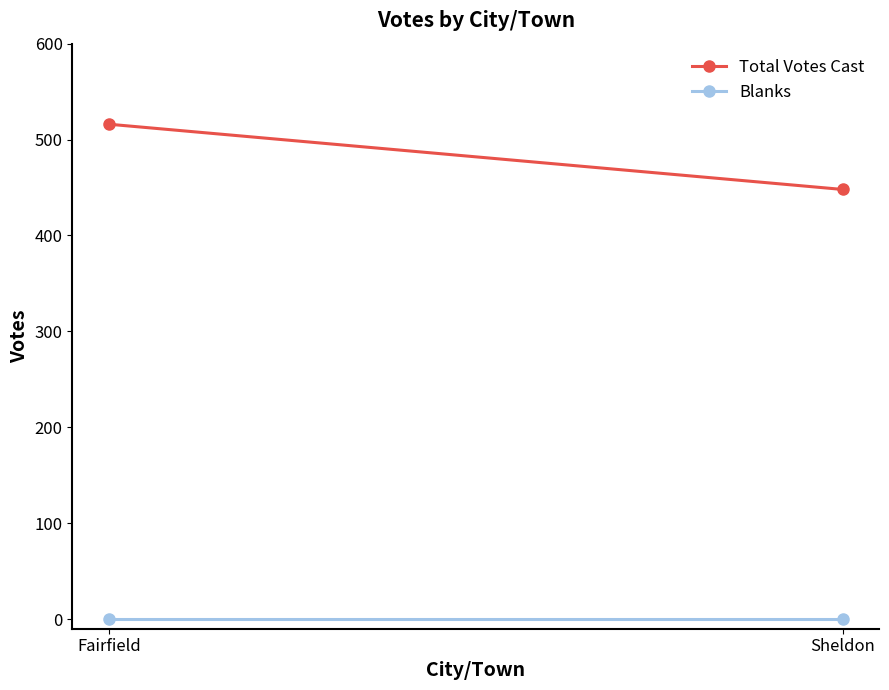

Which series has the largest total across all categories?

Total Votes Cast